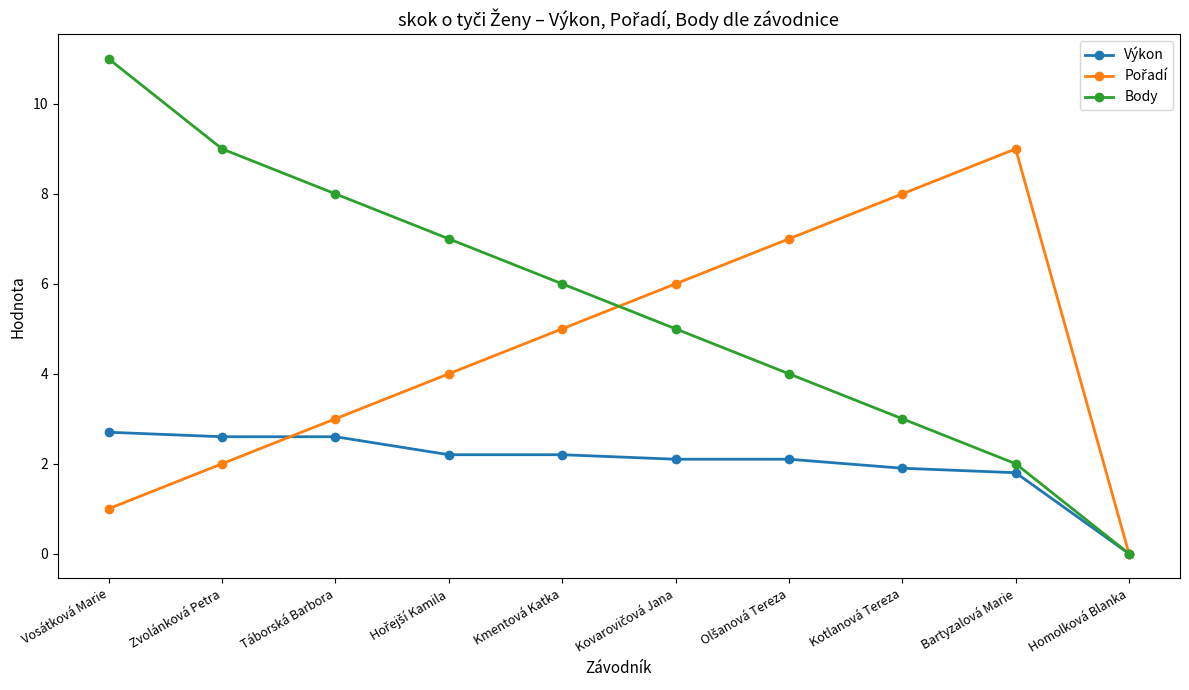

What is the maximum value shown in the chart?

11.0